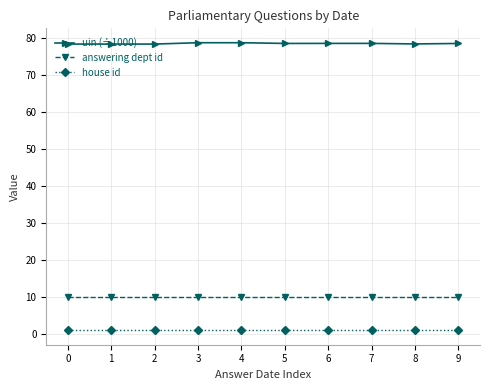

Rank the series by their maximum value, from highest to lowest.

uin (÷1000), answering dept id, house id